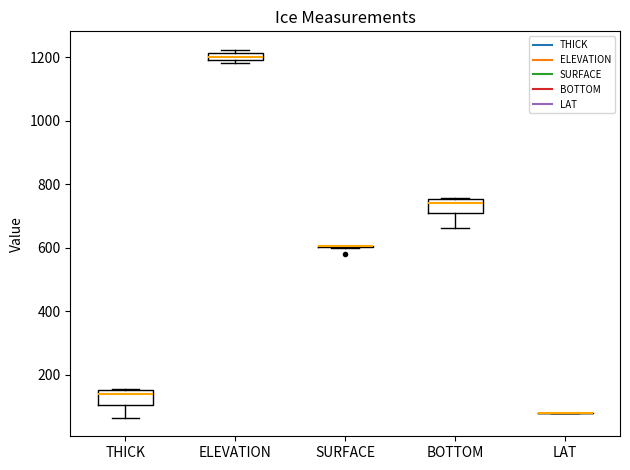

Where does the median line of the box for THICK sit on the y-axis? The values are not printed on the chart, so give them approximately, as read against the axis.

140